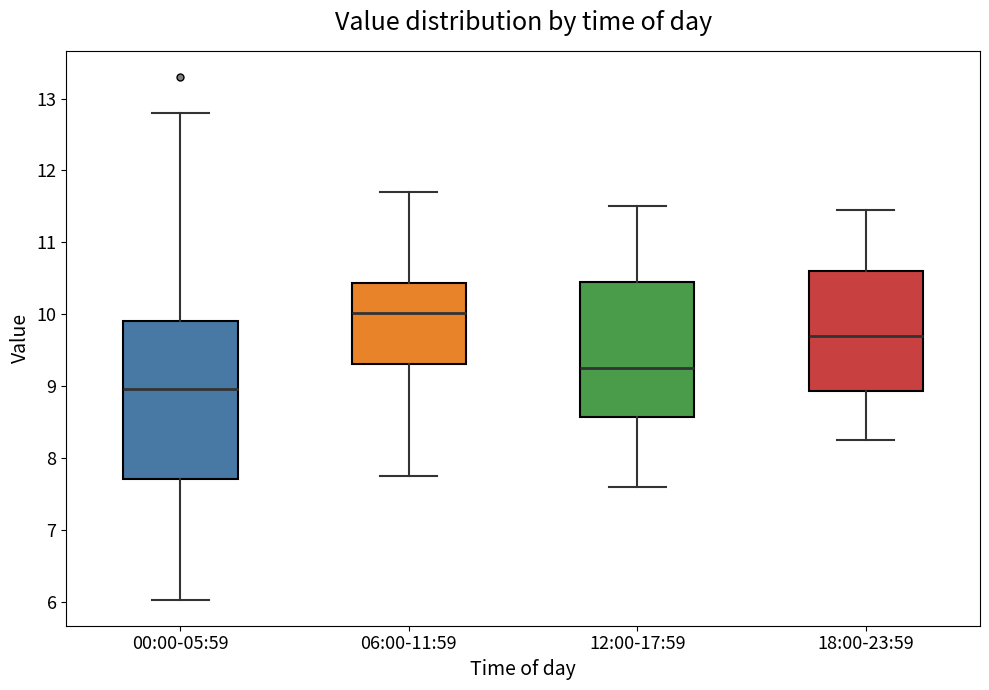

Reading left to right, transcribe this box plot: for each box, give where its median line is, the range the box spans, and where its two whiskers end, as read against the y-axis. The values are not printed on the chart, so give them approximately, as read against the axis.

00:00-05:59: median 9.0, box 7.7 to 9.9, whiskers 6.0 to 12.8
06:00-11:59: median 10.0, box 9.3 to 10.4, whiskers 7.8 to 11.7
12:00-17:59: median 9.3, box 8.6 to 10.5, whiskers 7.6 to 11.5
18:00-23:59: median 9.7, box 8.9 to 10.6, whiskers 8.3 to 11.5